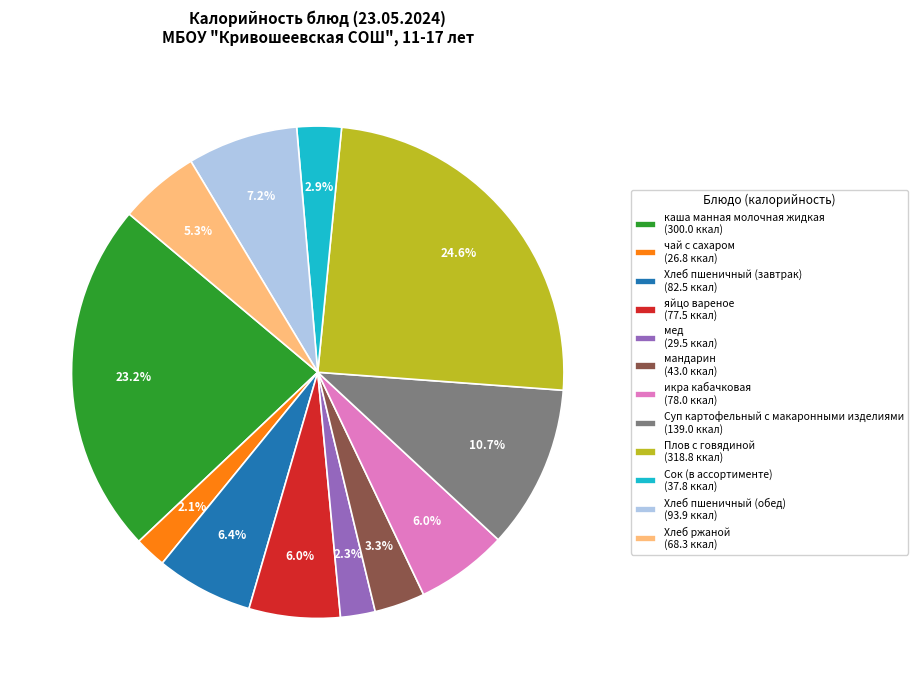

Approximately how many times larger is the value at мед (29.5 ккал) compared to Хлеб пшеничный (обед) (93.9 ккал)?

0.3